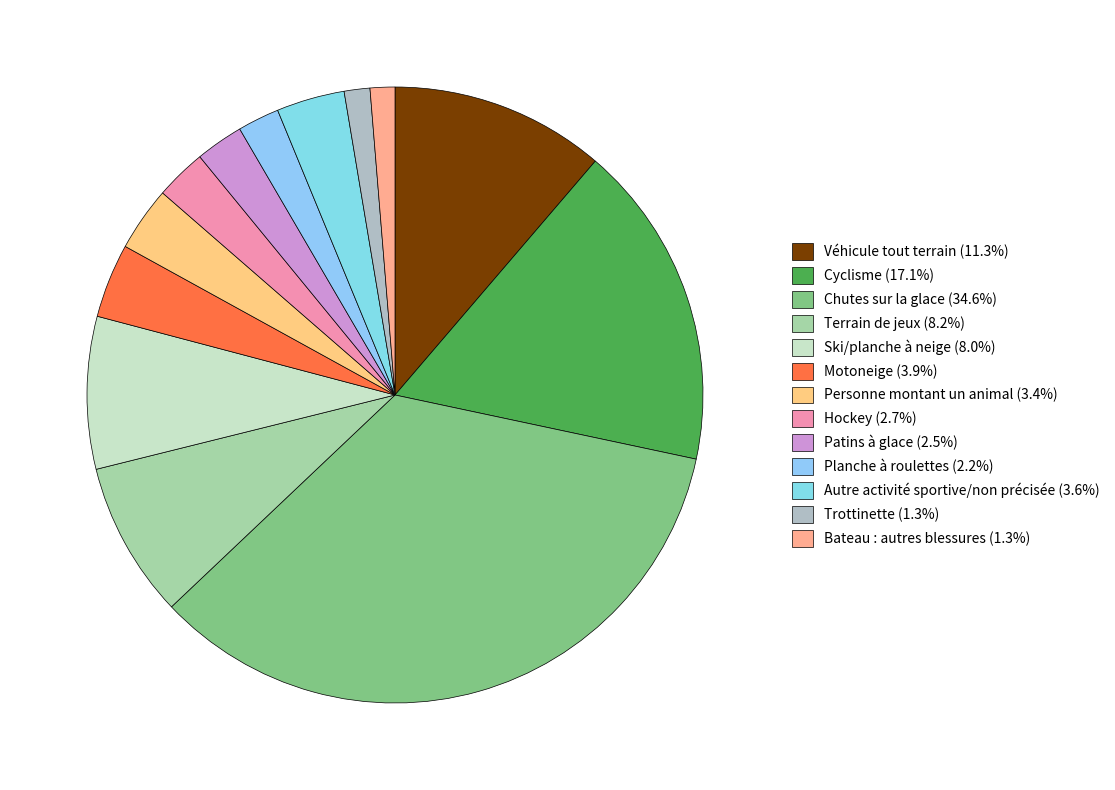

Rank the categories by value from lowest to highest.

Bateau : autres blessures, Trottinette, Planche à roulettes, Patins à glace, Hockey, Personne montant un animal, Autre activité sportive/non précisée, Motoneige, Ski/planche à neige, Terrain de jeux, Véhicule tout terrain, Cyclisme, Chutes sur la glace